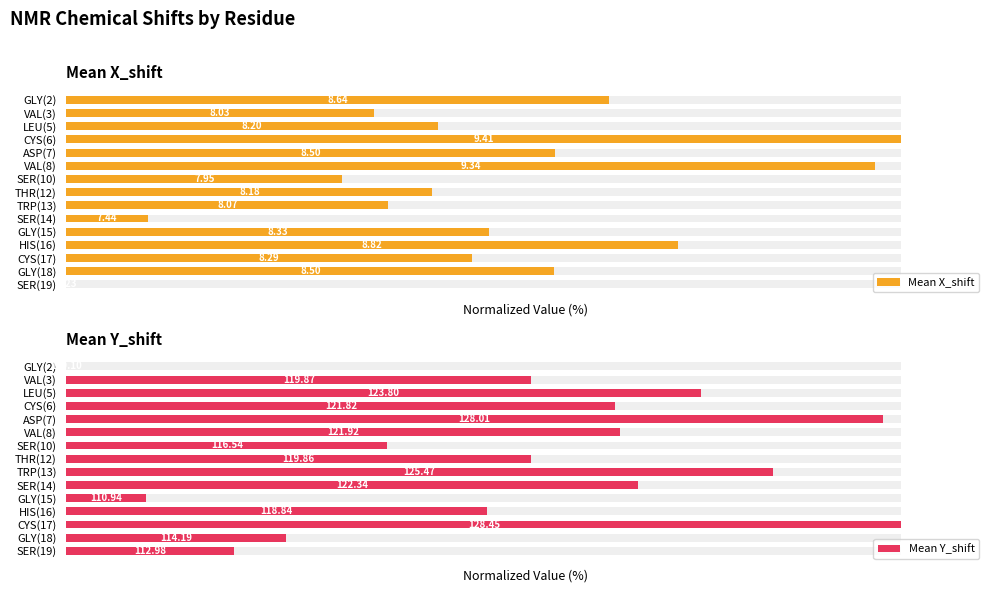

True or false: Mean Y_shift has a value of 0.0 at GLY(2).

True